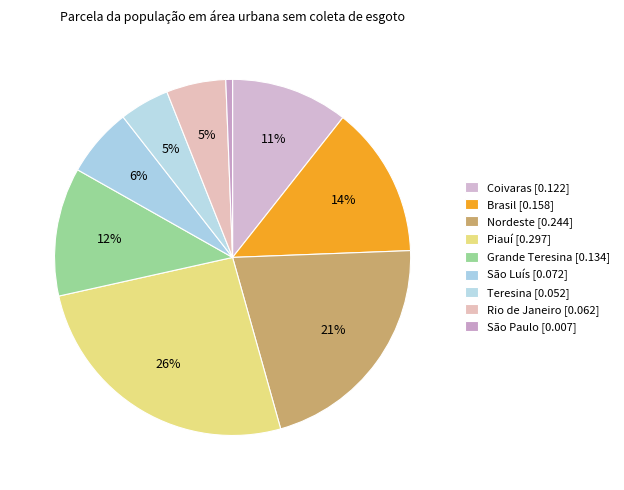

Is there any slice that represents more than half of the pie?

No